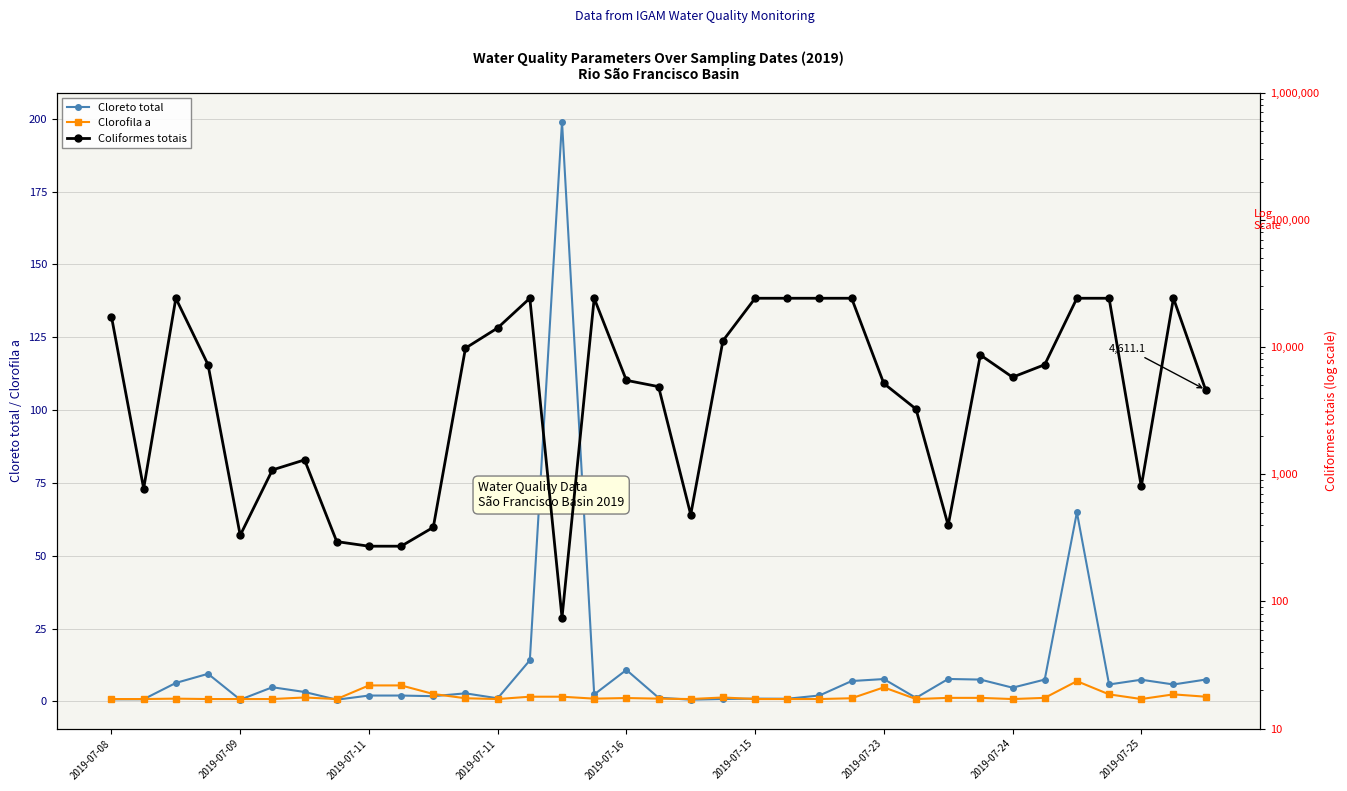

True or false: Coliformes totais has a value of 771.2 at 2019-07-09.

True